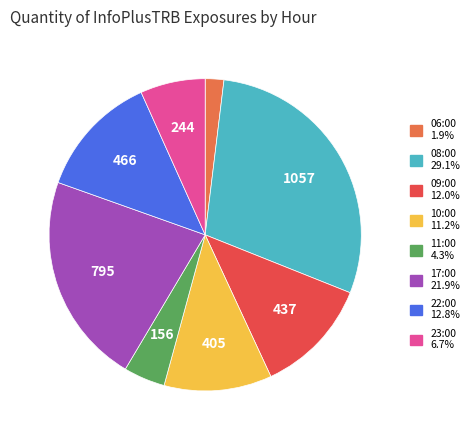

Is it true that 08:00 is 29% of the pie?

True